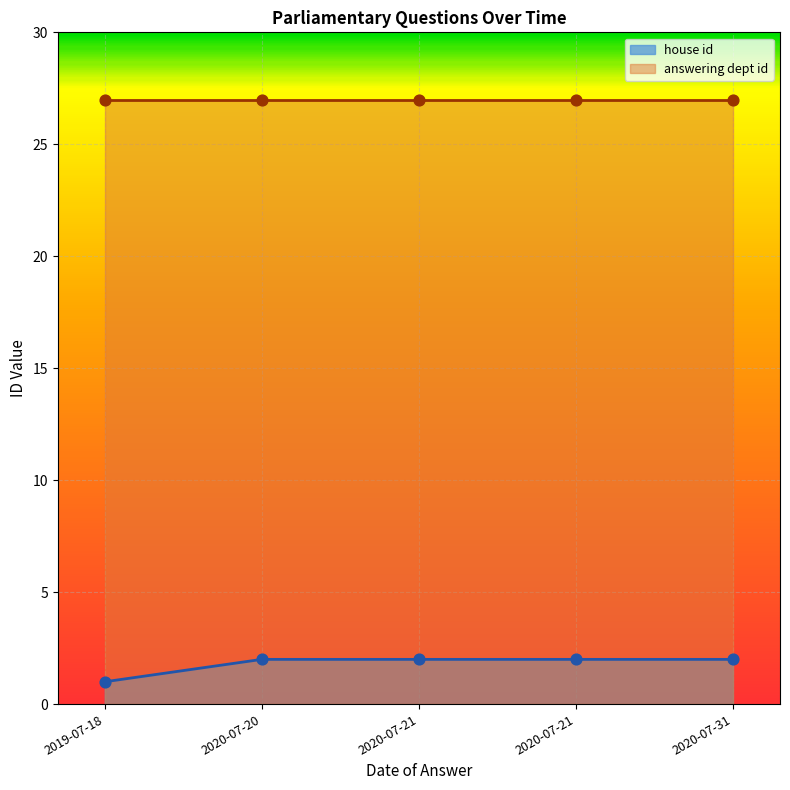

What is the total value across all series at 2020-07-31?

29